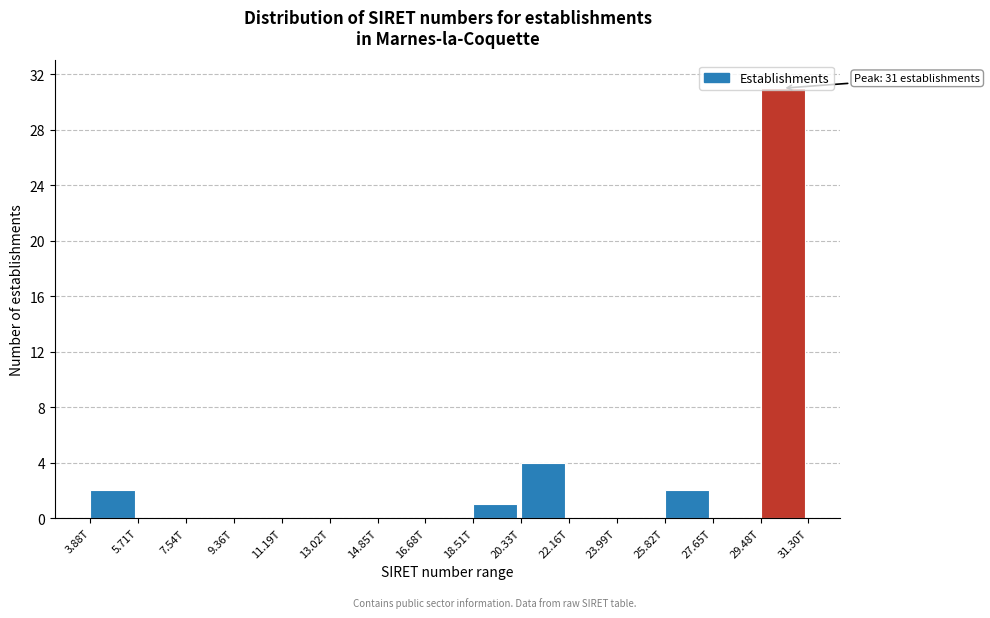

What is the maximum value shown in the chart?

31